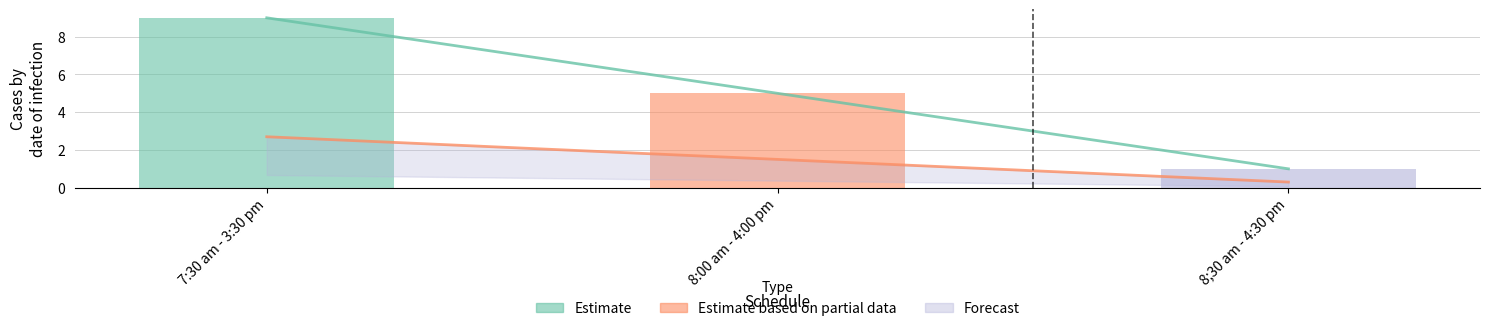

Reading right to left, transcribe all the data shown in this chart.

Estimate: 1.0	5.0	9.0
Estimate based on partial data: 0.3	1.5	2.7